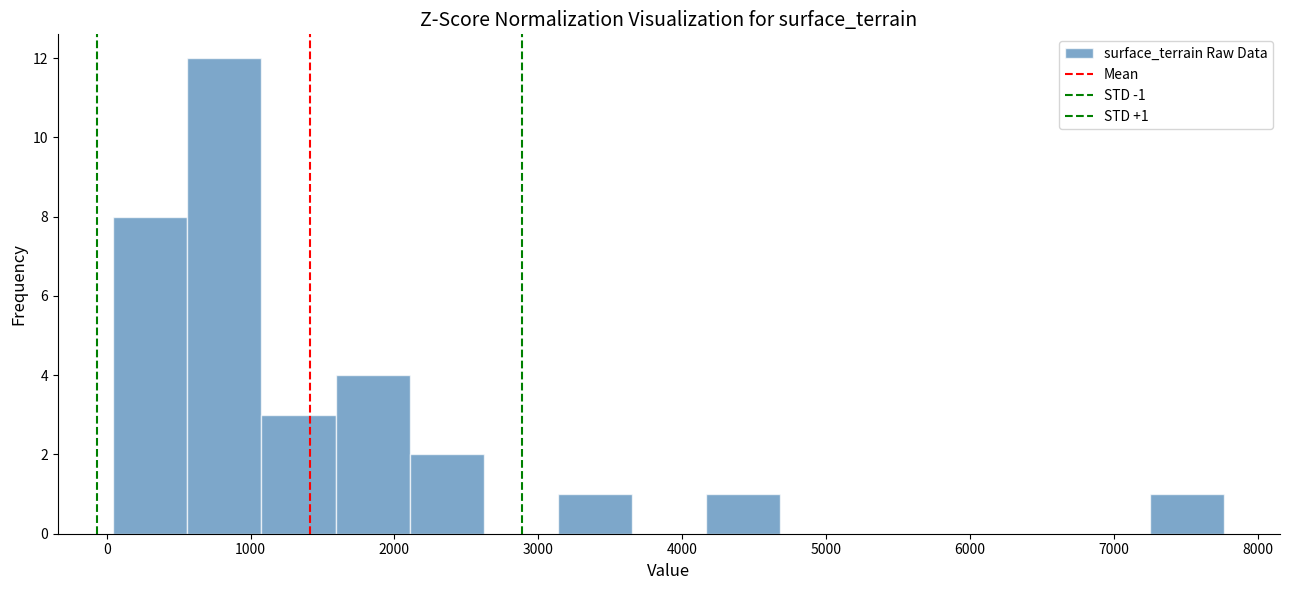

Which range on the x-axis has the tallest bar?

600 to 1100